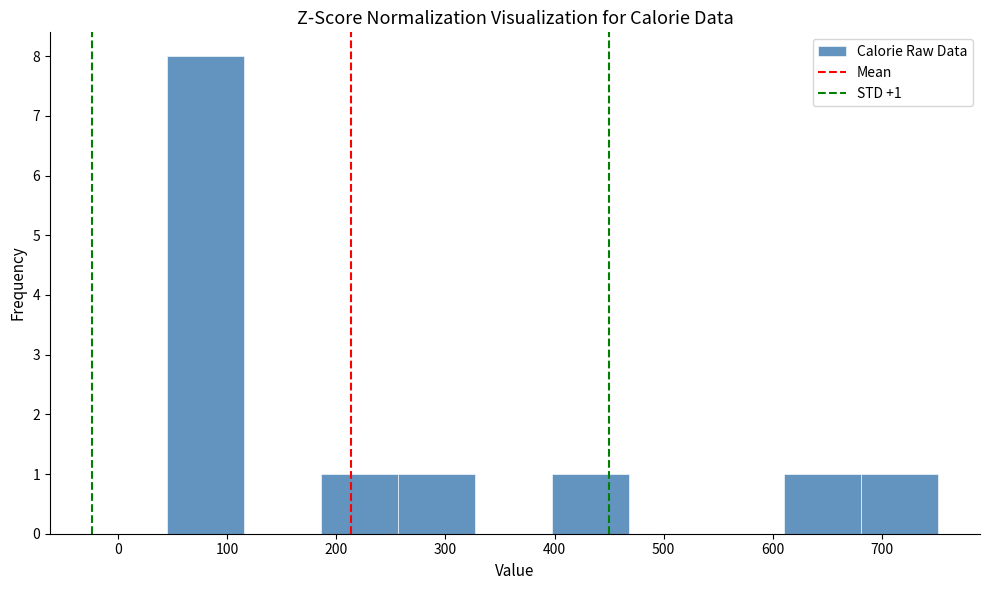

Which range on the x-axis has the tallest bar?

50 to 120